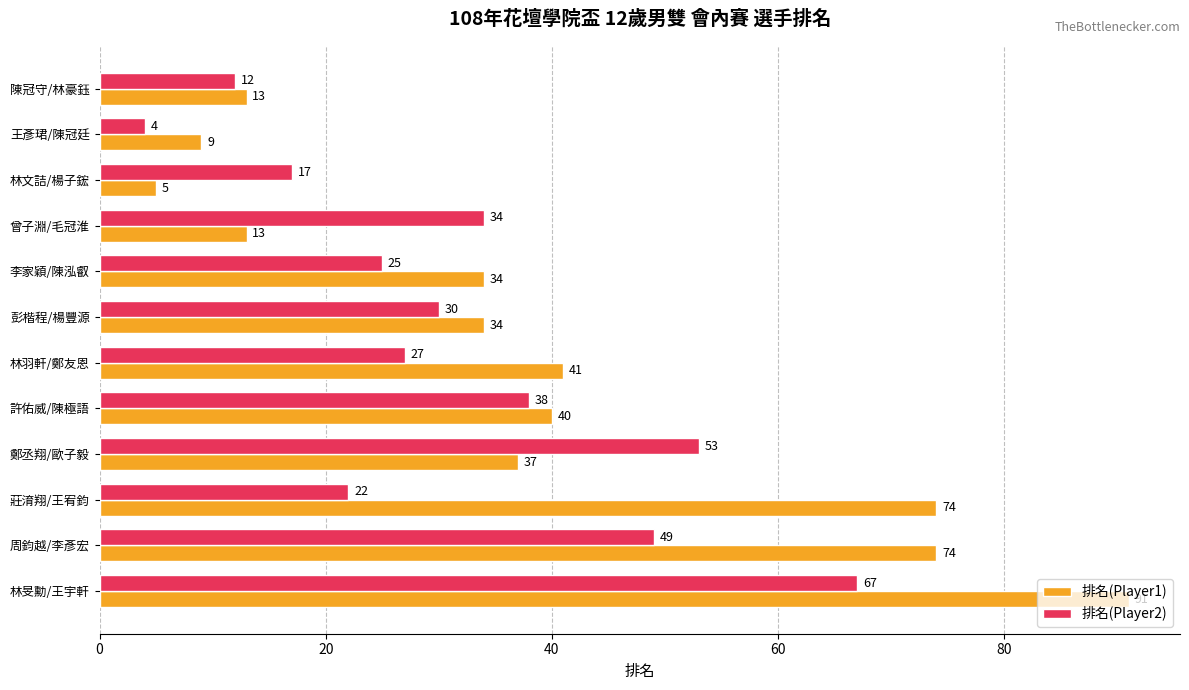

What is the highest value of the 排名(Player2) series?

67